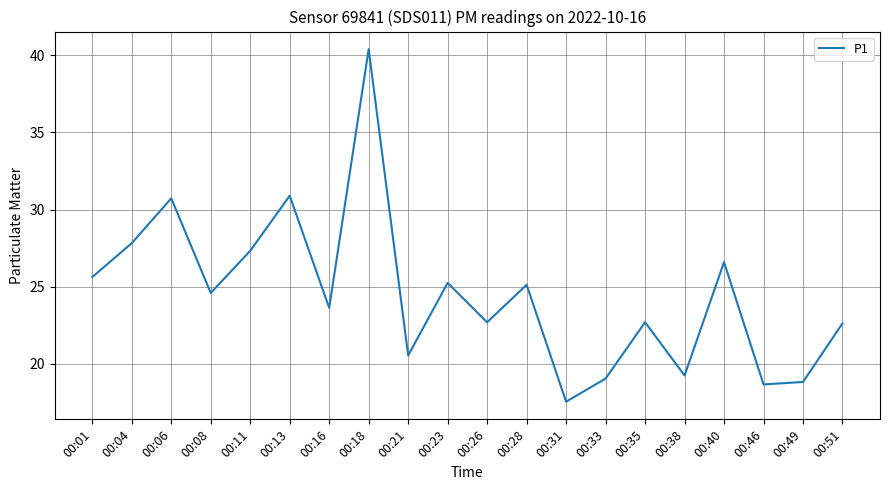

What is the difference between the maximum and second lowest values?

21.7